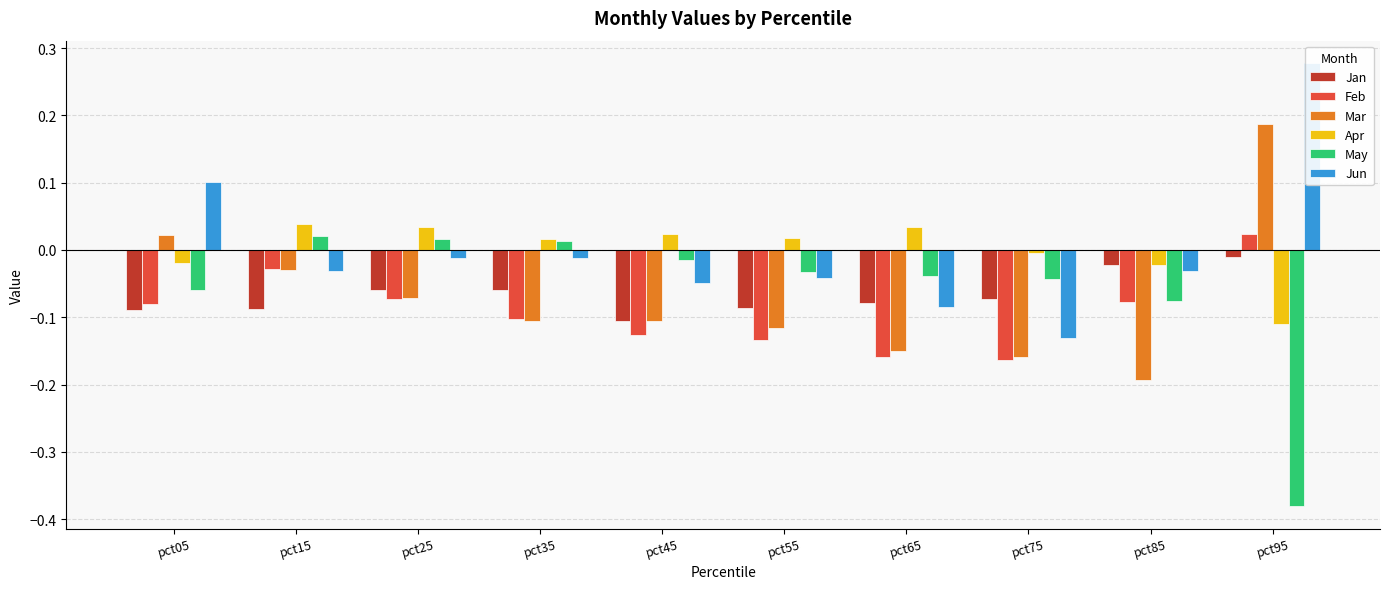

Are the bars grouped side by side (vs. stacked)?

Yes